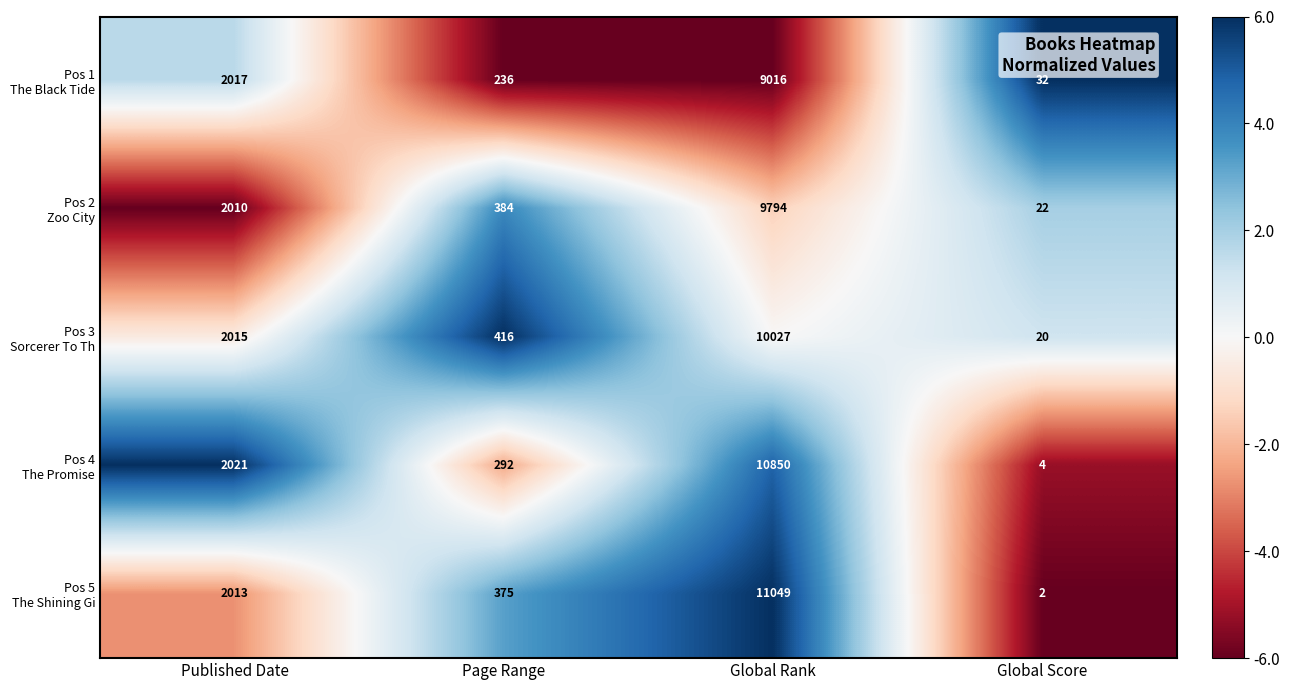

What is the total value across all series at Page Range?

1703